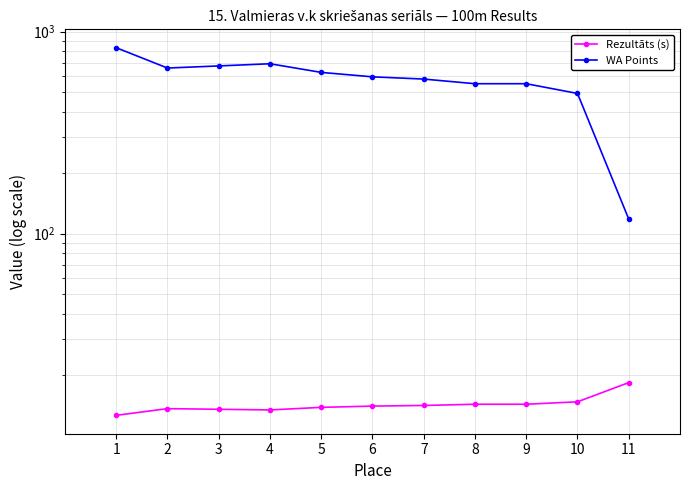

What is the value of the WA Points point at the 7th from the left?

582.0